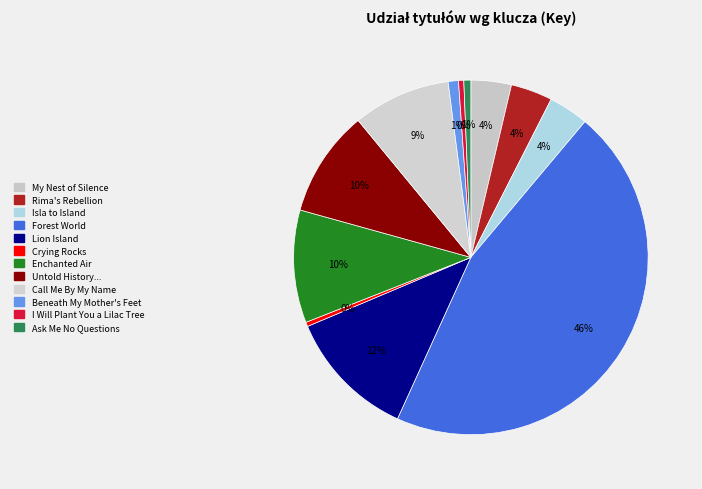

Count the number of slices in the pie.

12